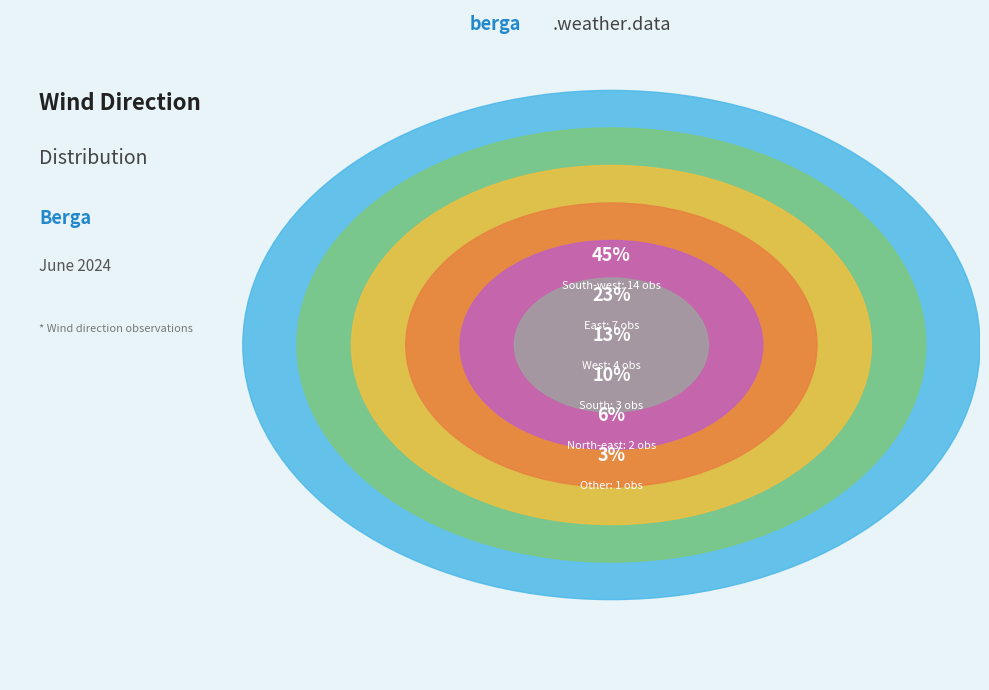

How many segments does this pie chart have?

6